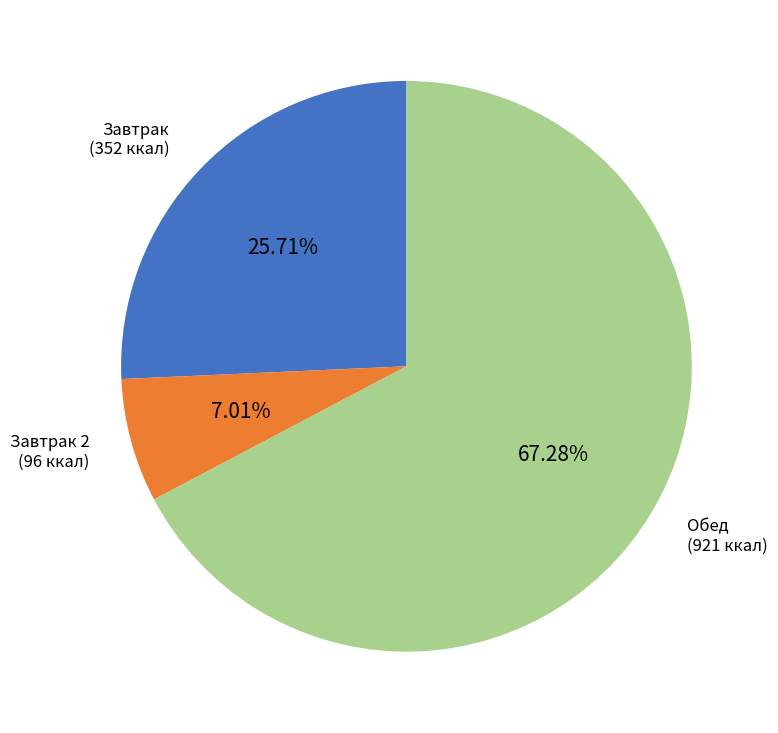

To the nearest percent, what percentage of the pie is Завтрак?

26%